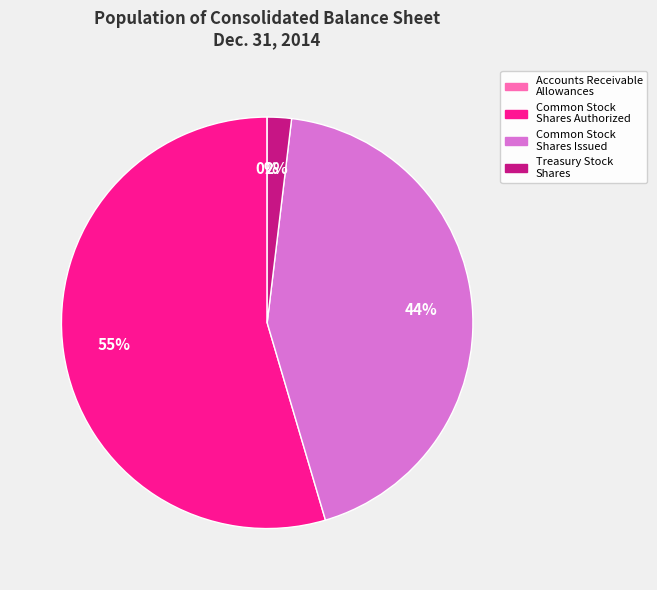

Is there any slice that represents more than half of the pie?

Yes